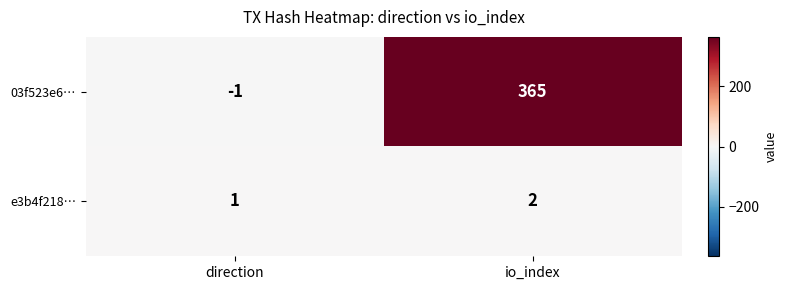

What is the sum of the 03f523e6… values at direction and io_index?

364